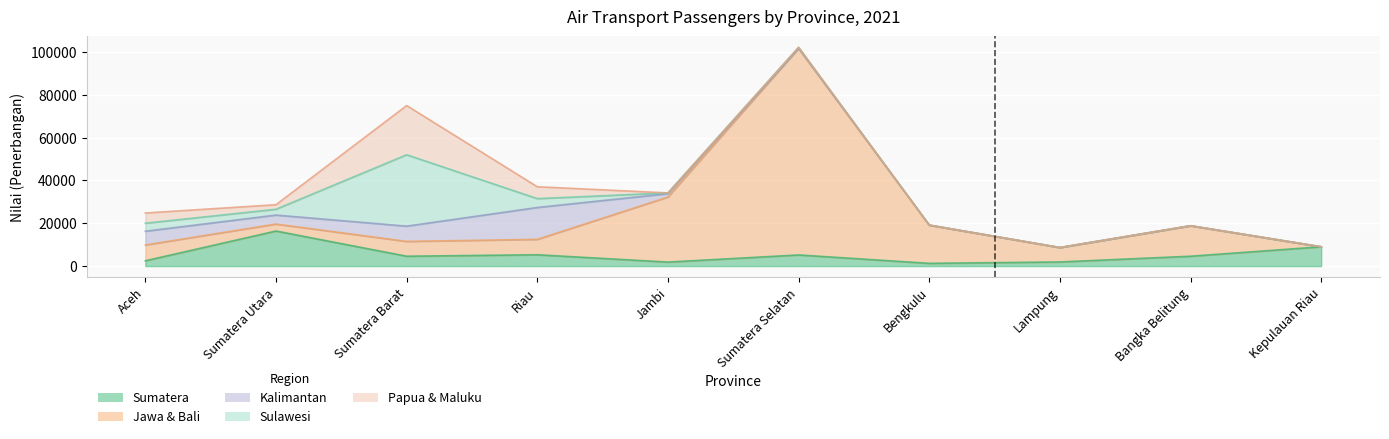

Between Sumatera Utara and Bangka Belitung, which series saw the biggest shift?

Sumatera